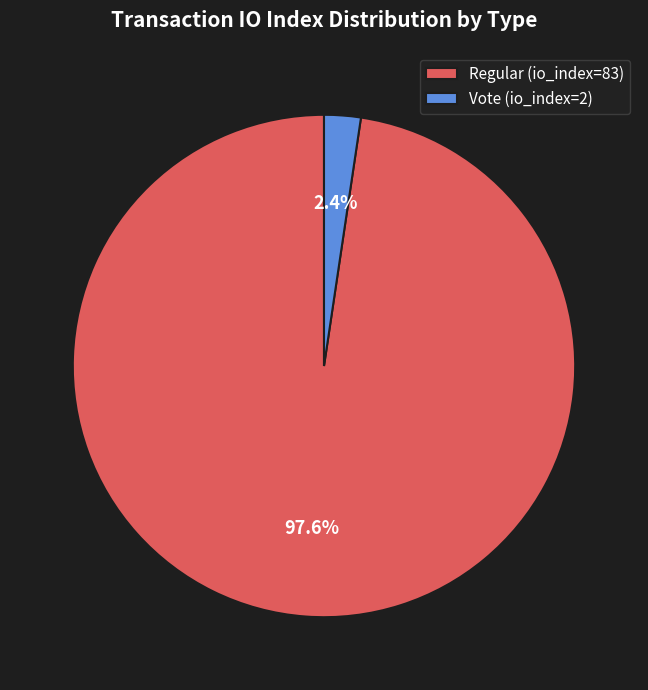

Count the number of slices in the pie.

2